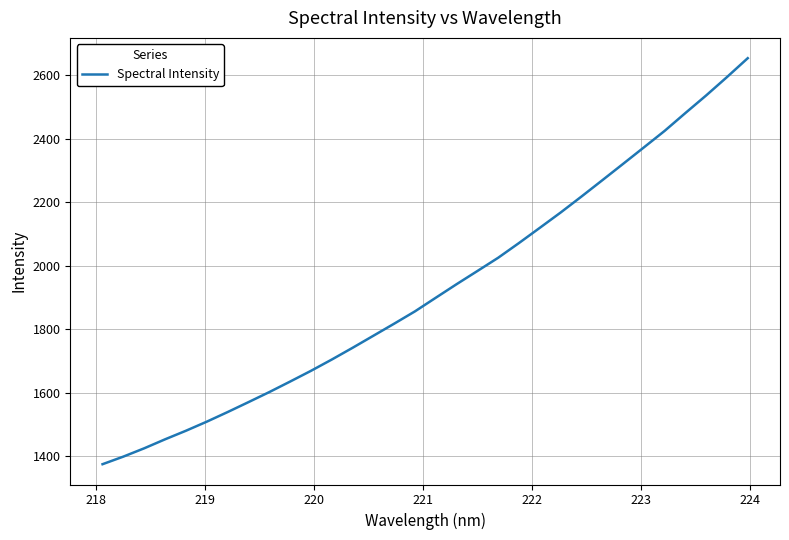

What is the minimum value shown in the chart?

1375.4